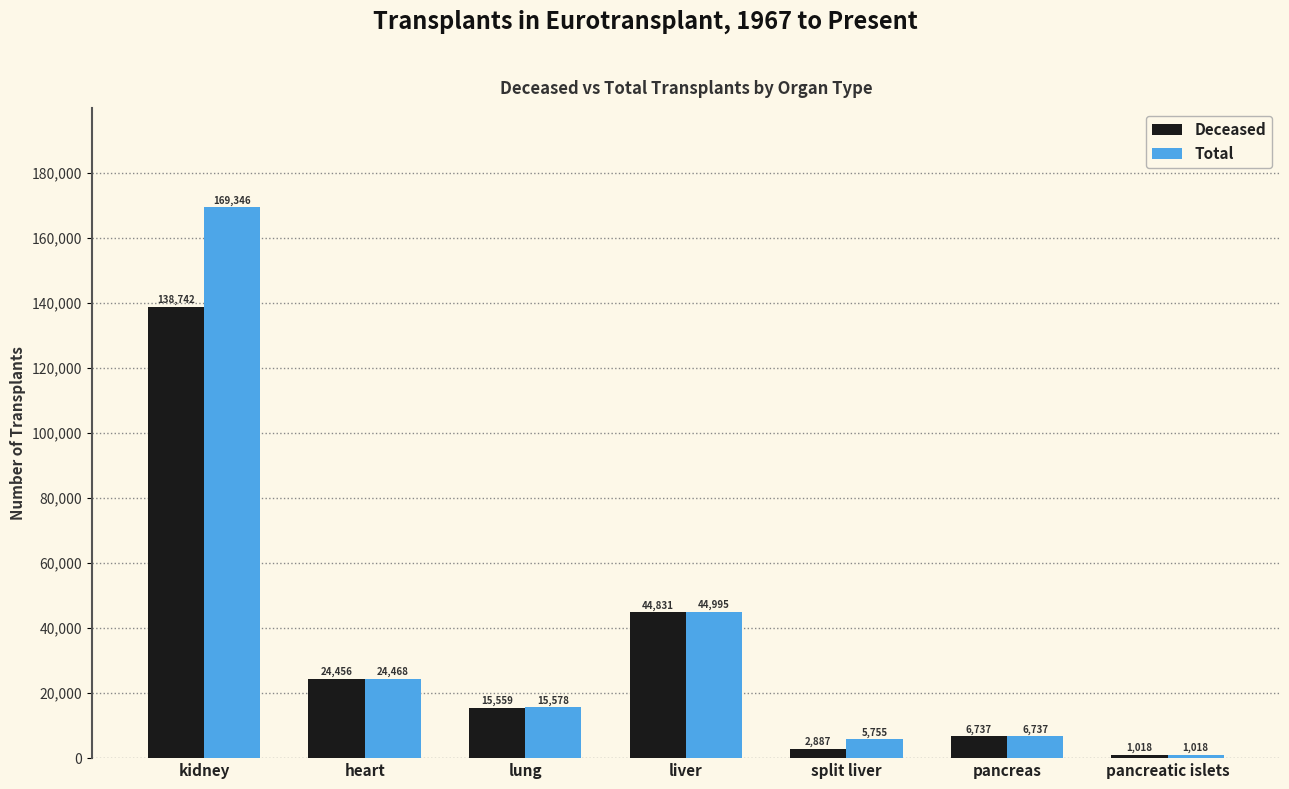

What is the difference between the second highest and minimum values in the Total series?

43977